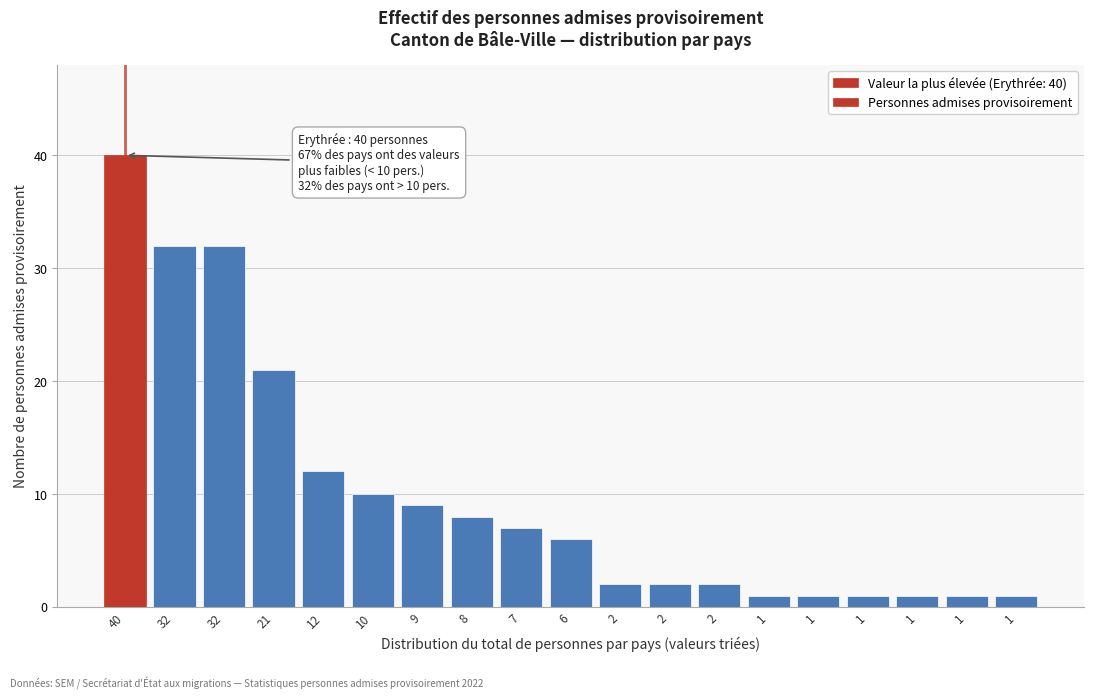

How many data points does each series have?

19